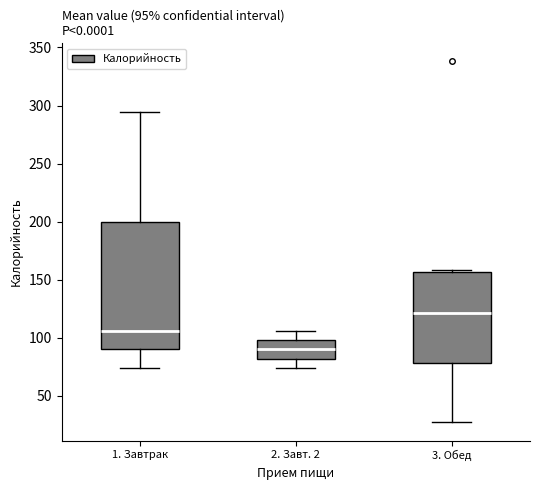

Which box's median line is the lowest?

2. Завт. 2